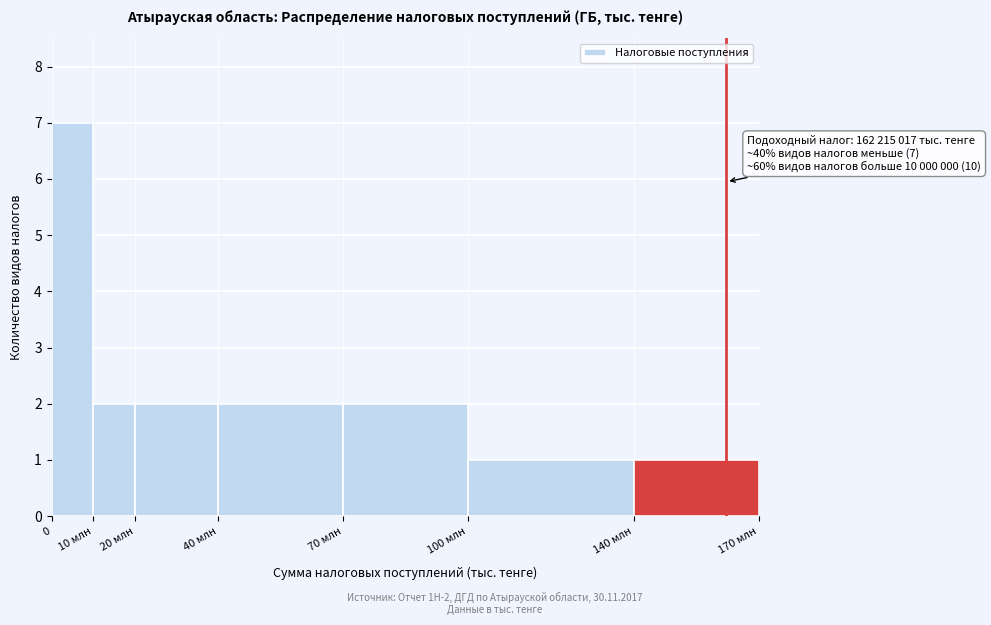

Reading right to left, extract all data points from this chart.

1	1	2	2	2	2	7